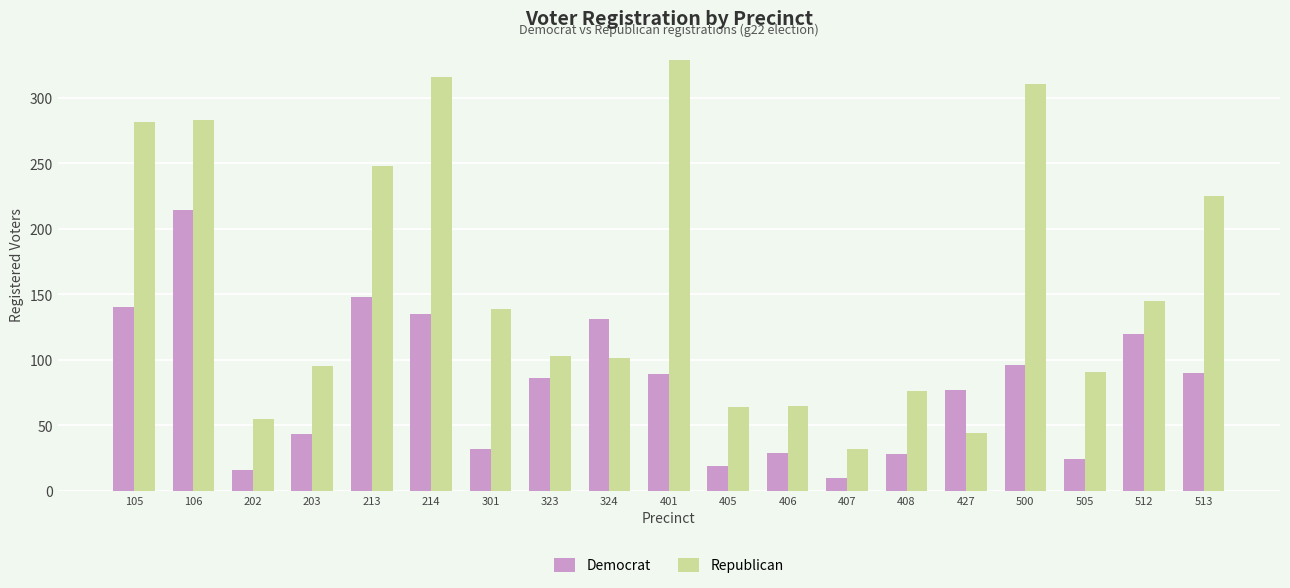

At which label does Democrat first exceed 86?

105